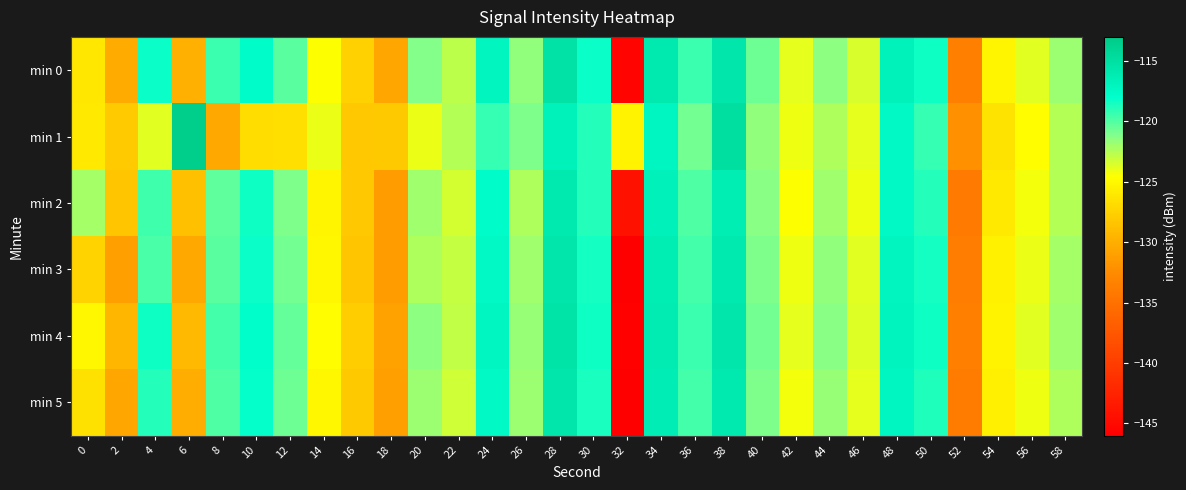

How many categories are shown in the chart?

30